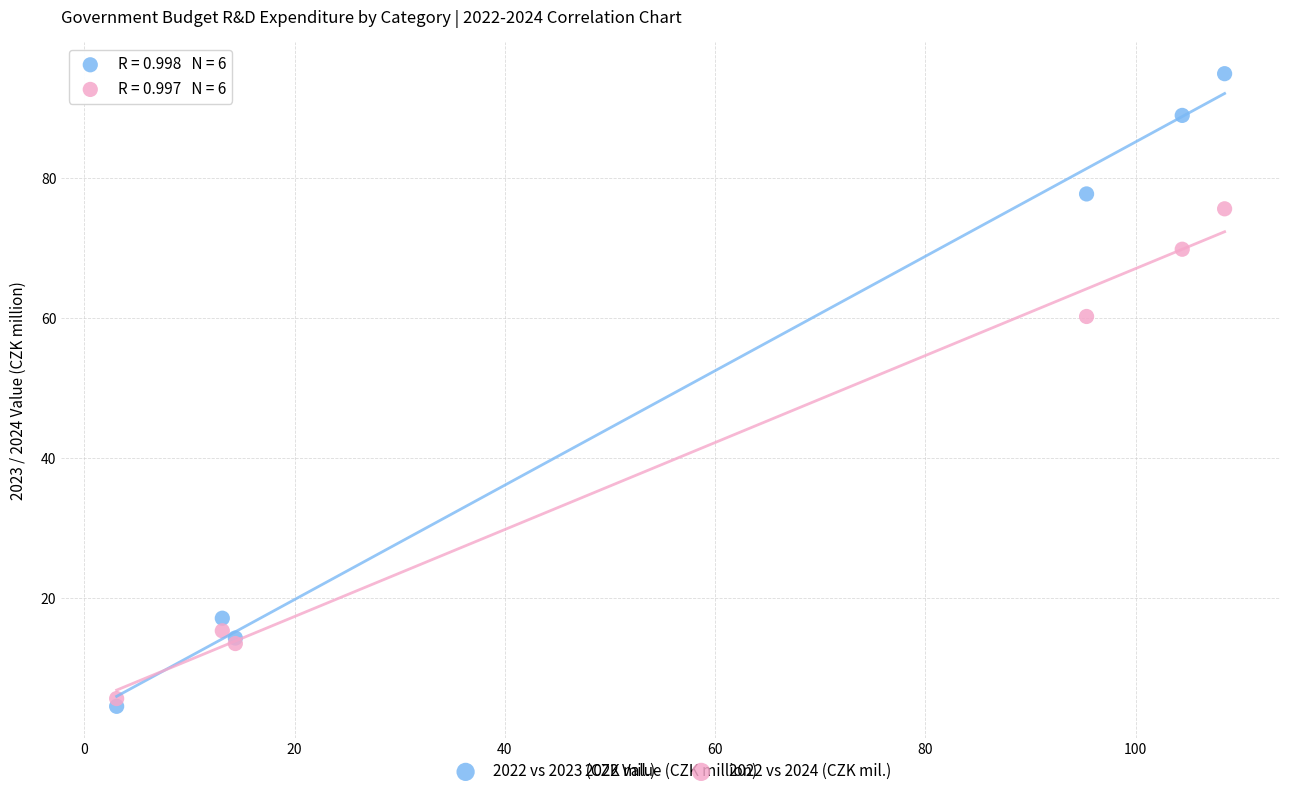

What are all the series names shown in the legend?

2022 vs 2023 (CZK mil.), 2022 vs 2024 (CZK mil.)